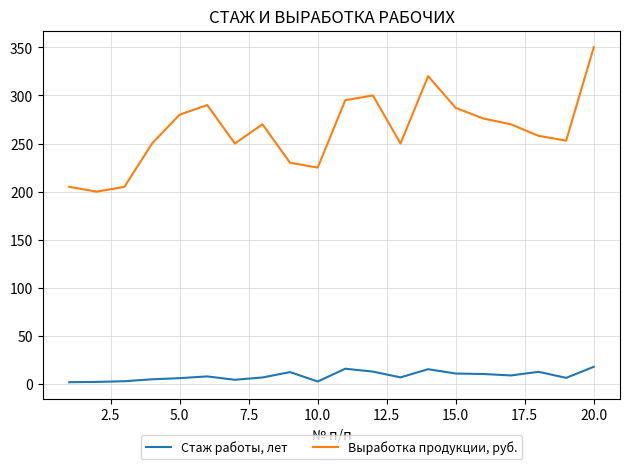

What is the lowest value of the Выработка продукции, руб. series?

200.0